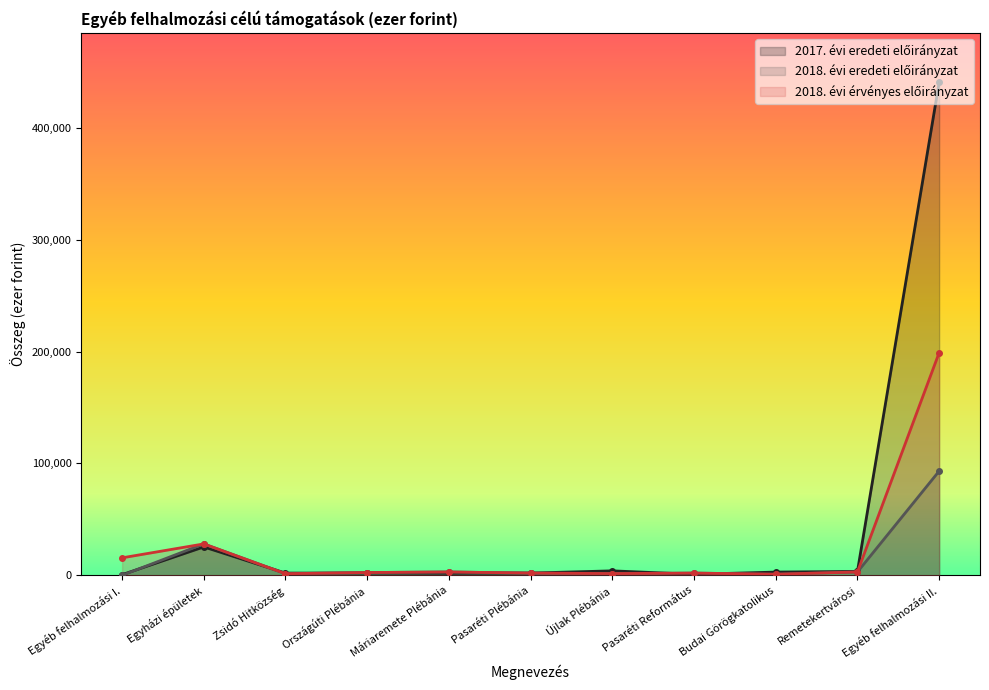

In 2018. évi eredeti előirányzat, how many points are lower than both neighbors (excluding endpoints)?

3